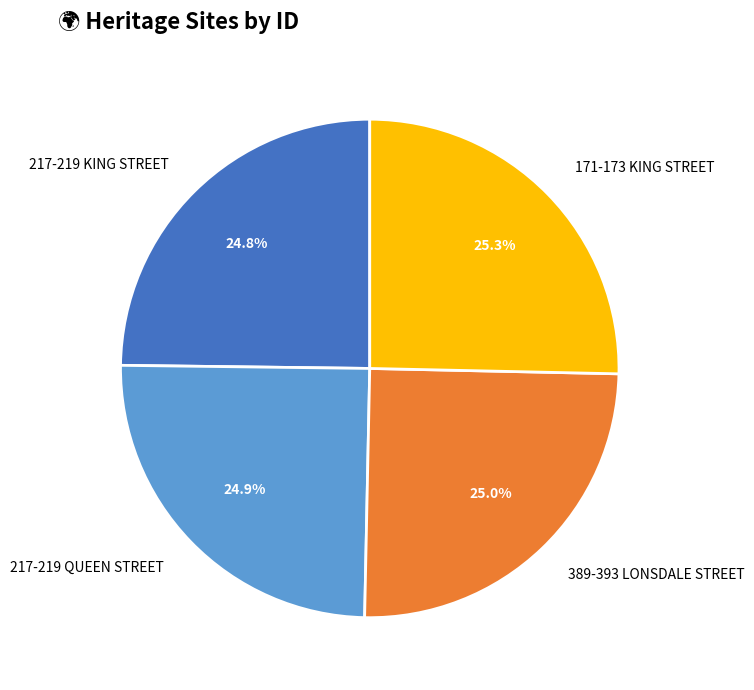

What percentage do 389-393 LONSDALE STREET and 217-219 QUEEN STREET together represent?

49.9%